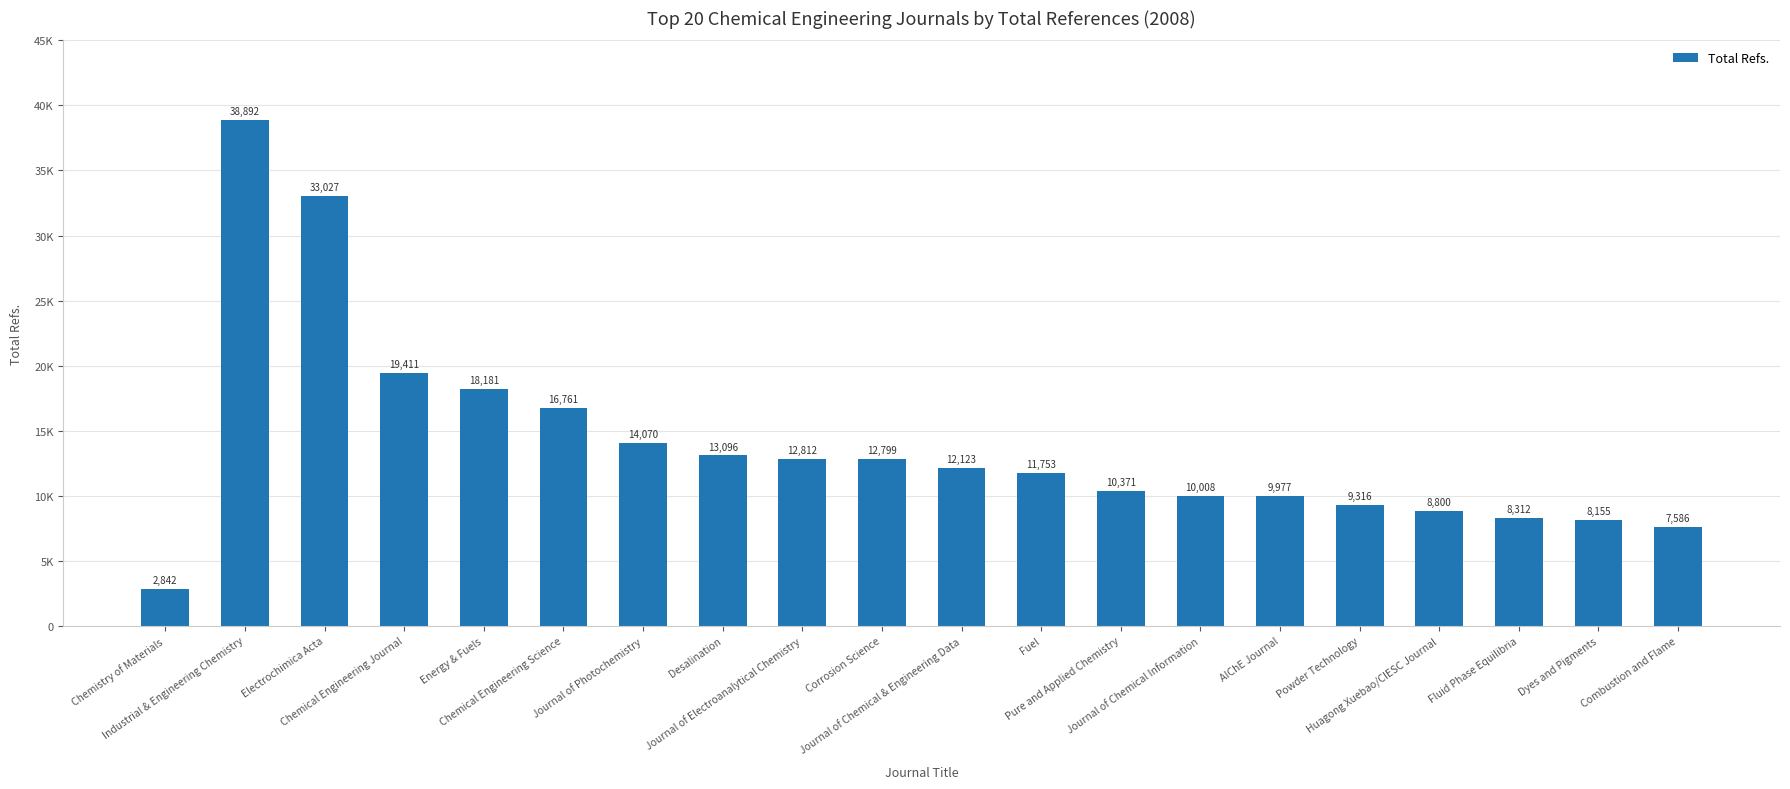

Are the bars horizontal?

No